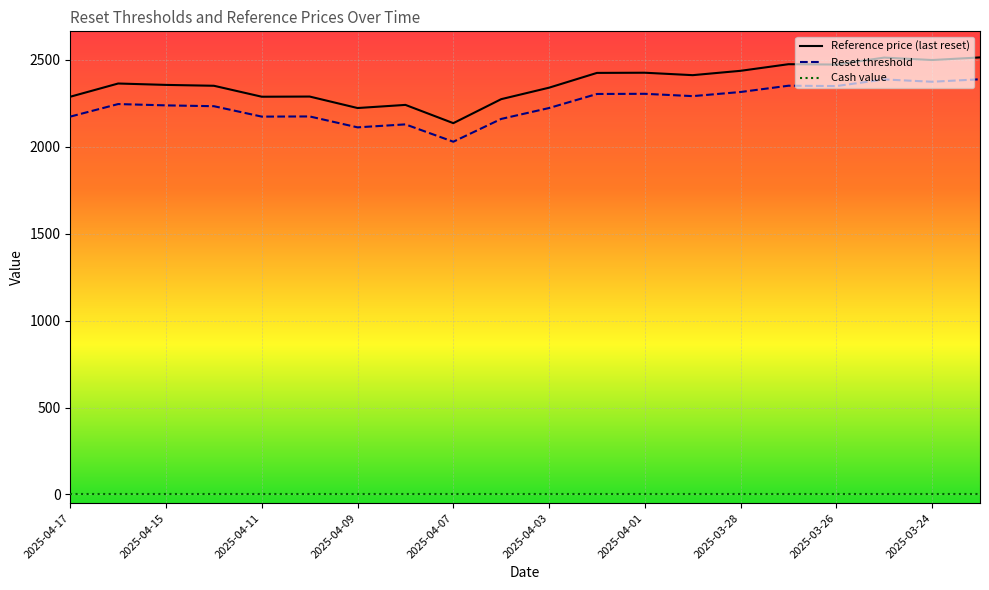

Which category has the lowest value in the Reset threshold series?

2025-04-07